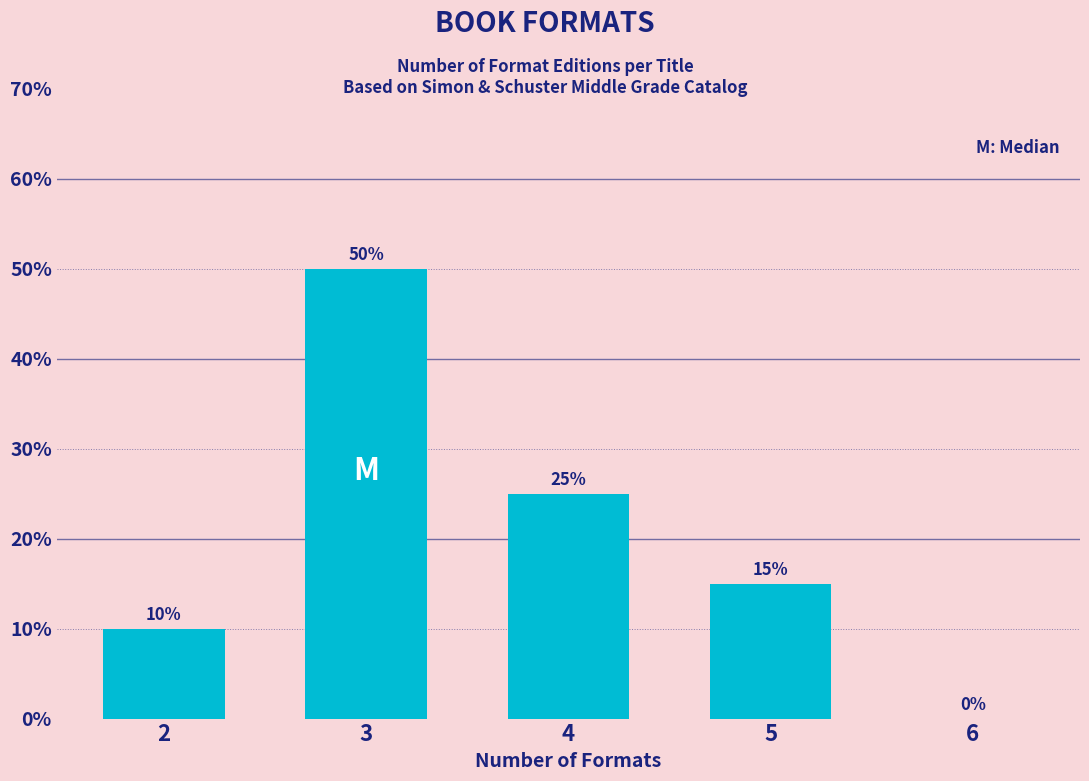

Reading right to left, transcribe all the data shown in this chart.

6=0	5=15	4=25	3=50	2=10